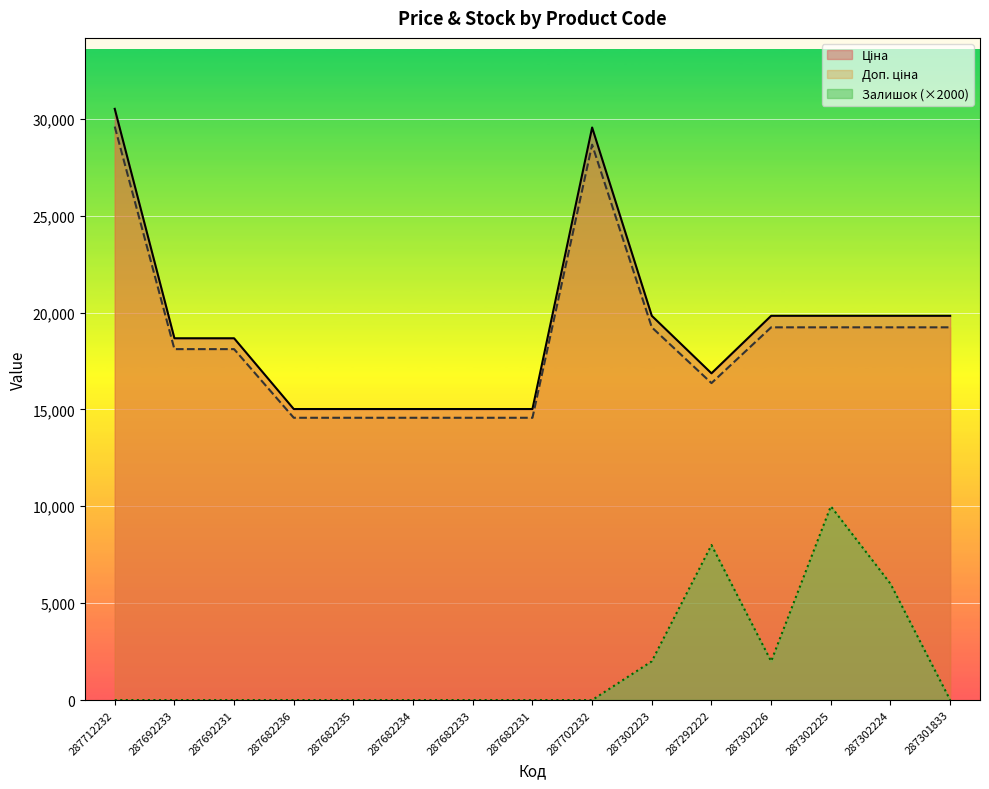

True or false: Доп. ціна and Залишок cross at least once.

False